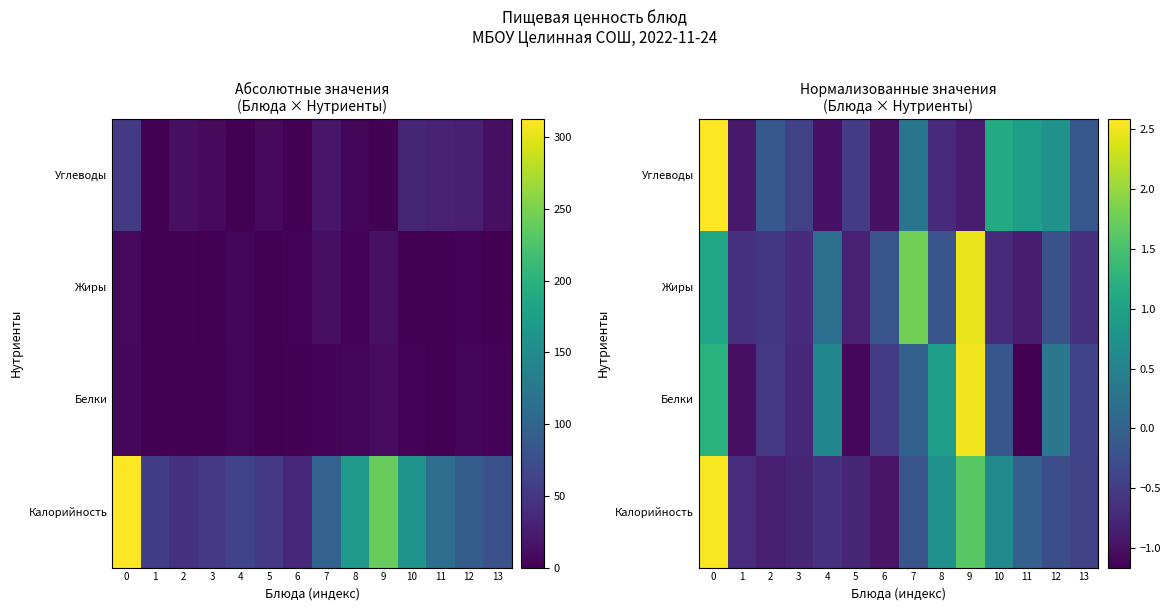

How many values in the Жиры series are below 0?

10